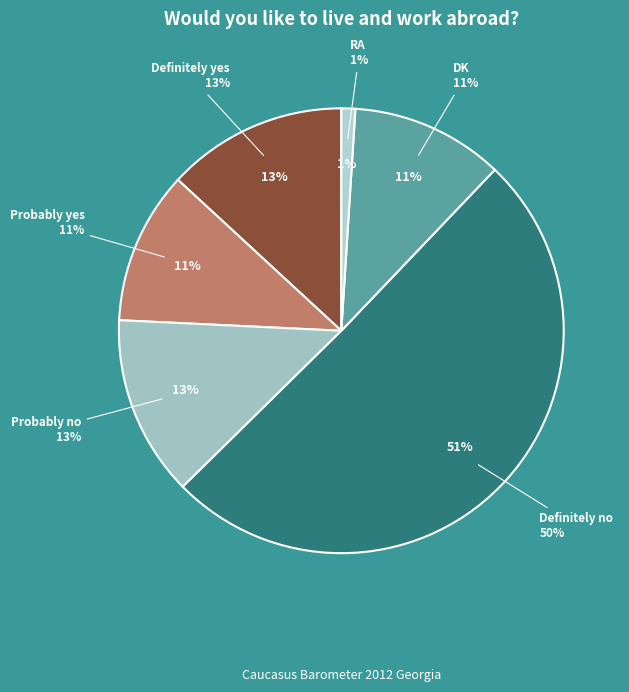

What is the ratio of the value at DK to the value at Definitely no?

0.2